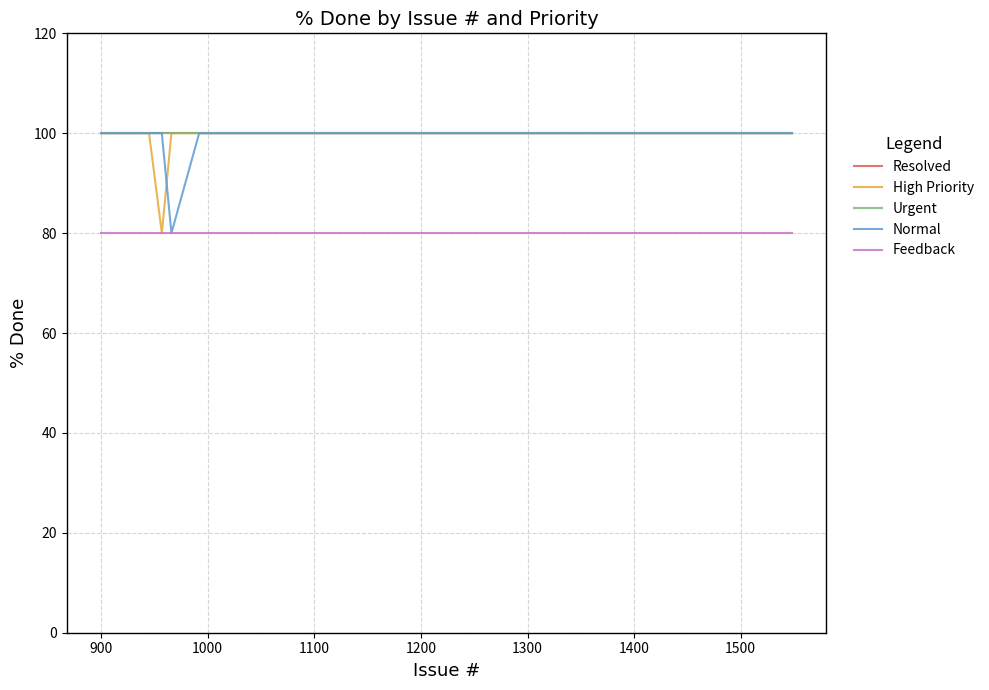

What is the smallest value displayed?

80